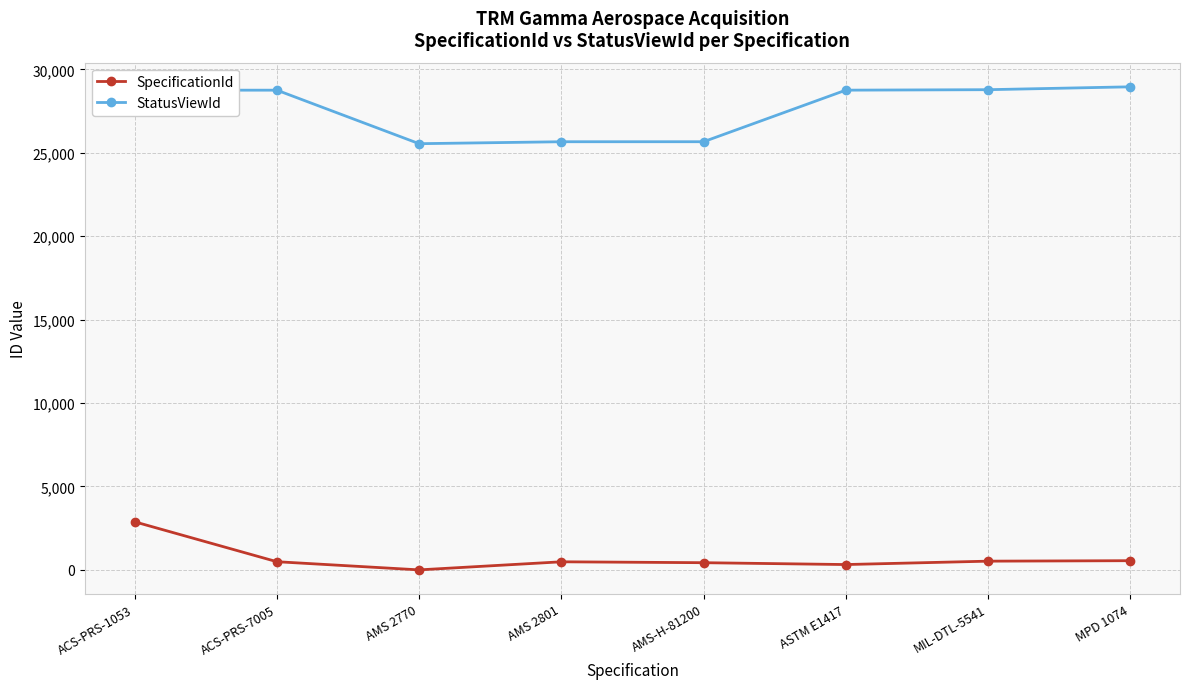

True or false: StatusViewId and SpecificationId cross at least once.

False